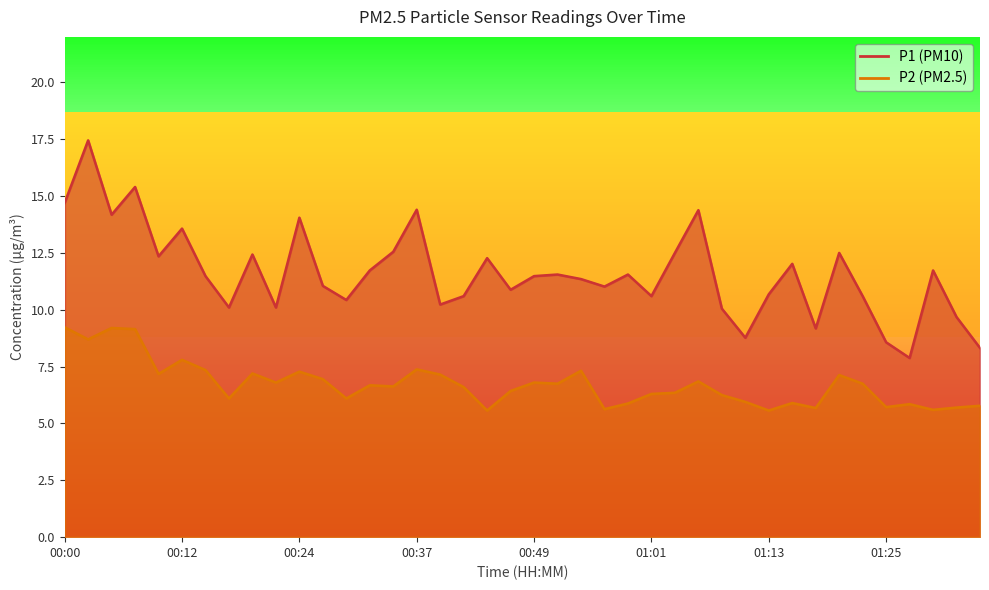

True or false: P2 and P1 cross at least once.

False